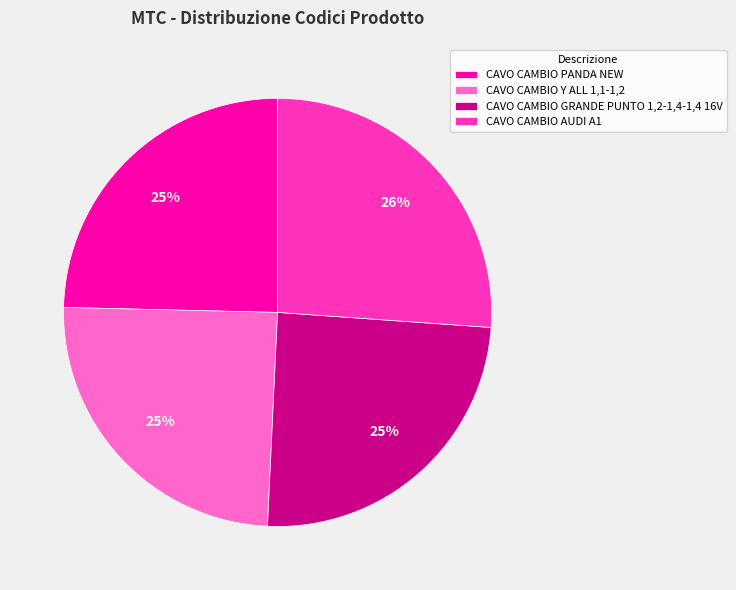

Is it true that CAVO CAMBIO Y ALL 1,1-1,2 is 25% of the pie?

True